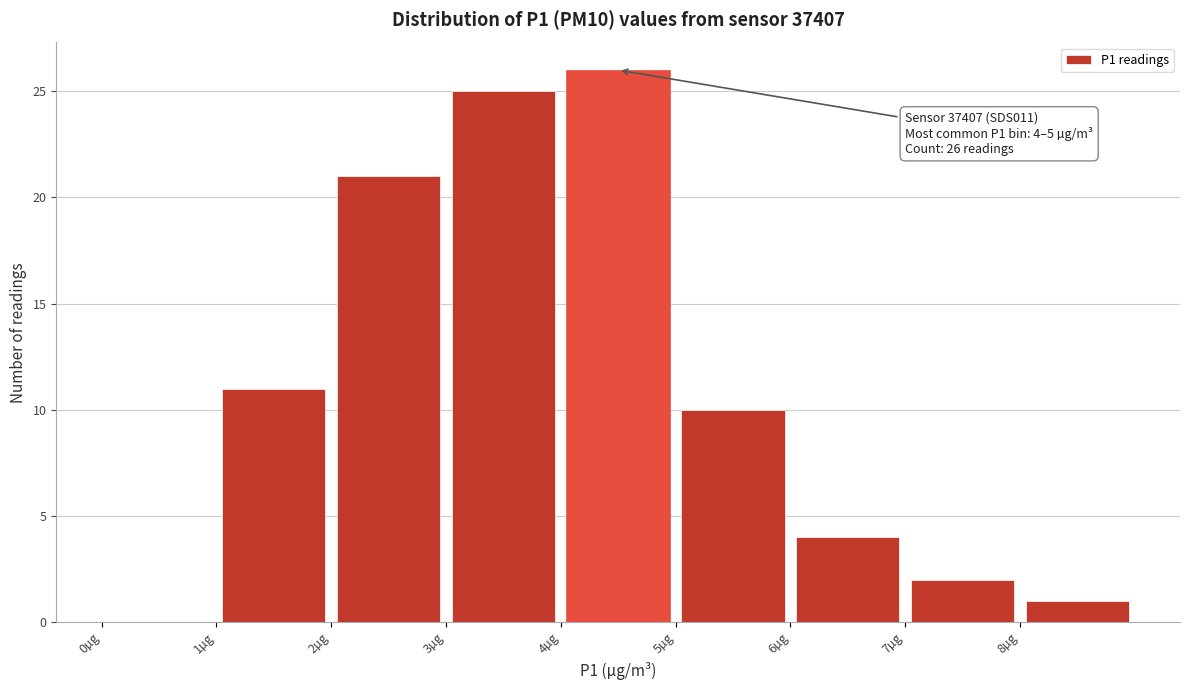

Which range on the x-axis has the tallest bar?

4 to 5